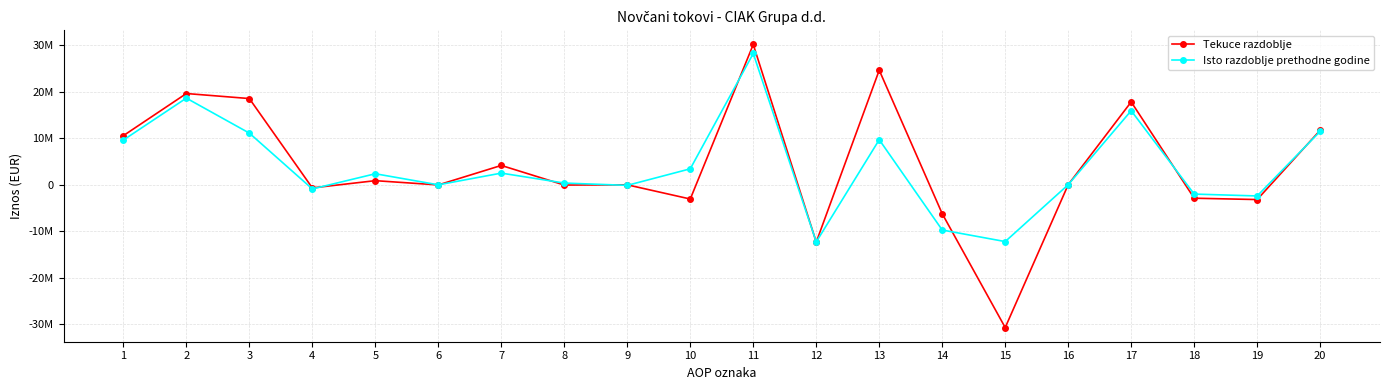

Is the value of Isto razdoblje prethodne godine at 12 greater than the value of Tekuce razdoblje at 4?

No